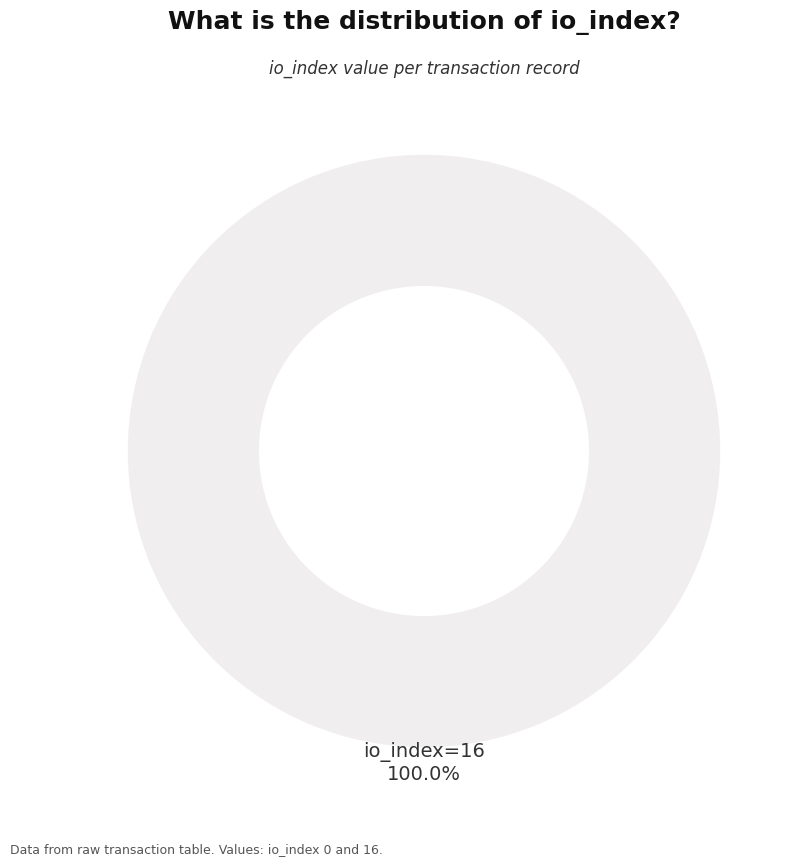

Is the sum of io_index=16 and io_index=0 greater than half?

Yes